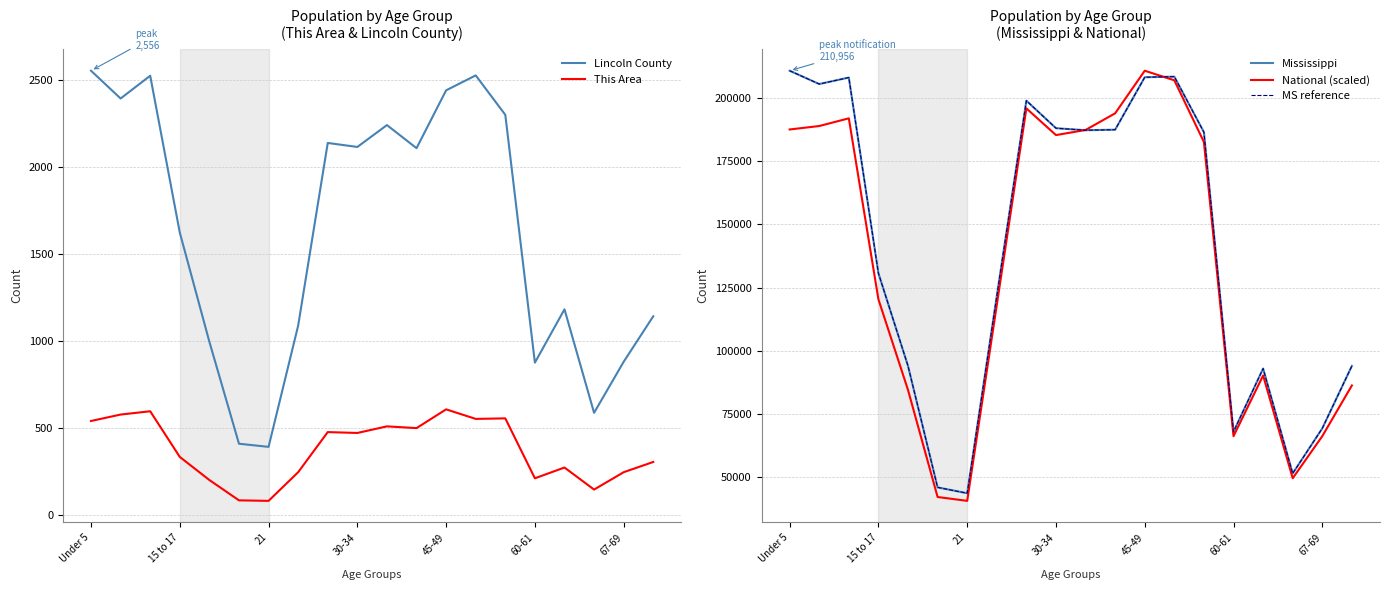

At which label is Lincoln County closest to 1473?

15 to 17